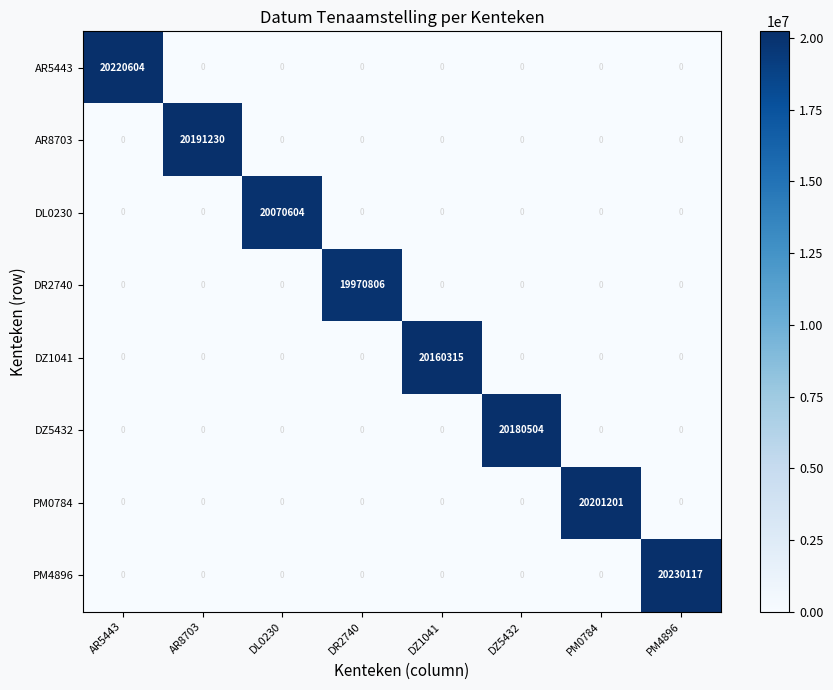

How many distinct data groups are displayed?

8